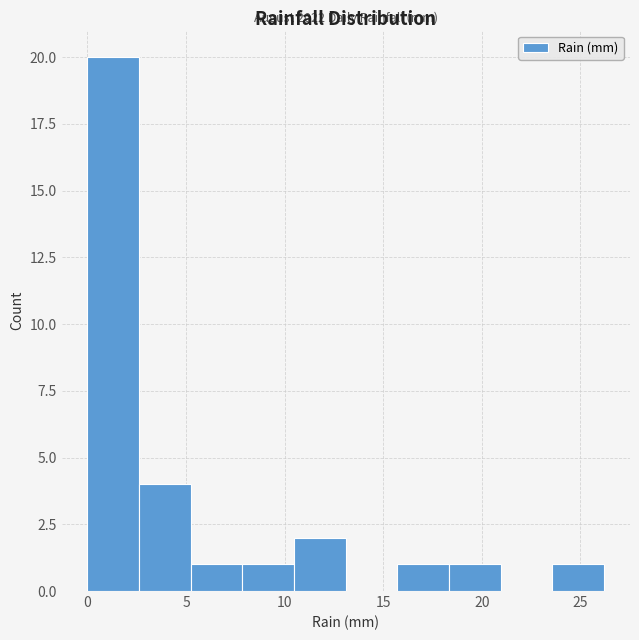

Which range on the x-axis has the tallest bar?

0.0 to 2.5